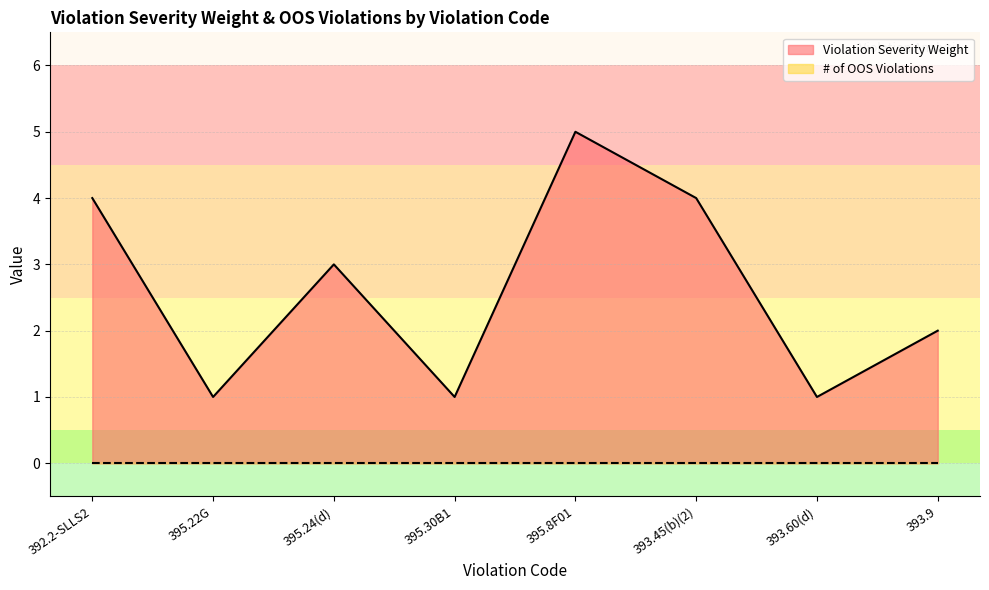

What is the label of the 7th point from the left?

393.60(d)